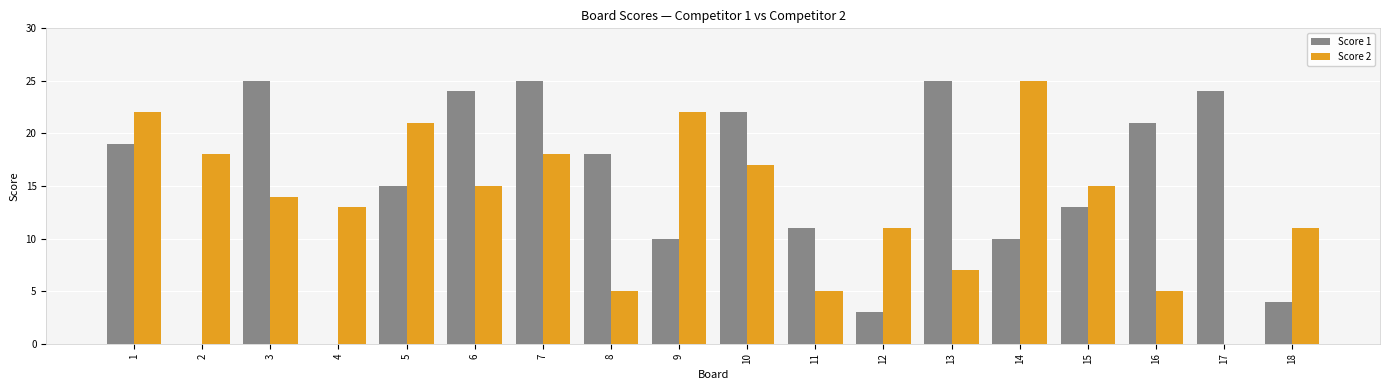

What is the total value across all series at 4?

13